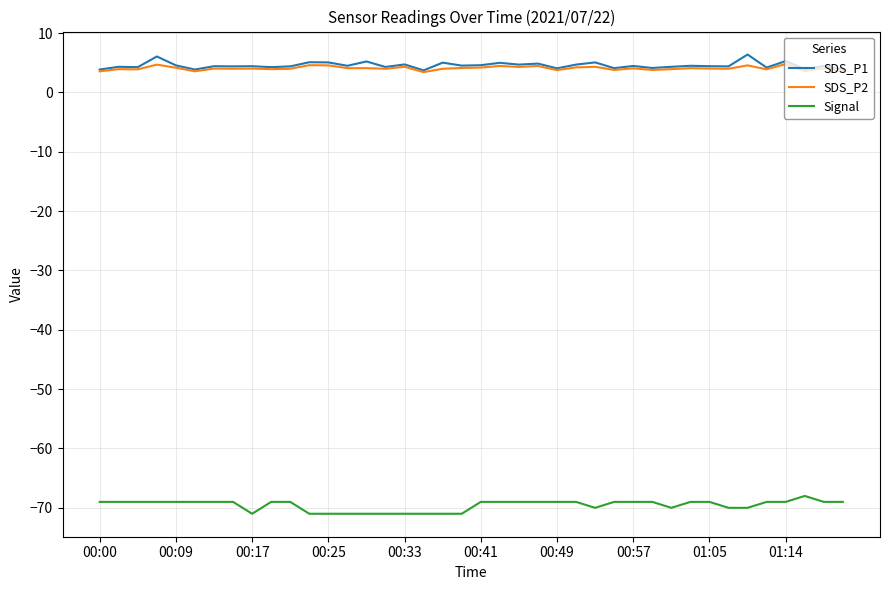

What is the sum of all Signal values?

-2783.0